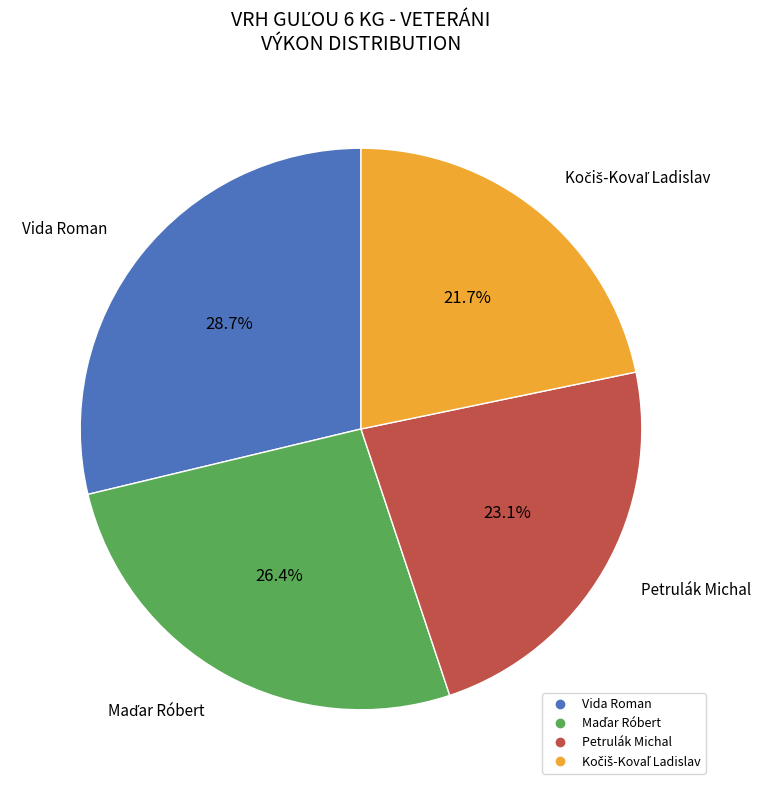

To the nearest percent, what is the difference between the largest and smallest slice percentages?

7%